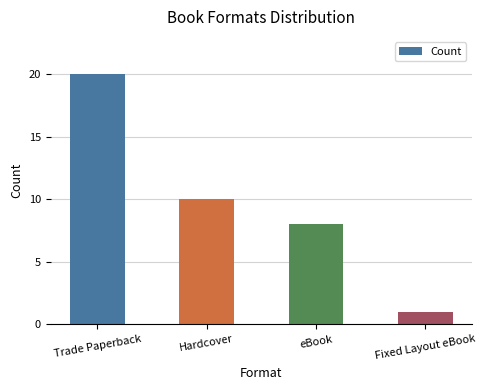

Are the bars horizontal?

No